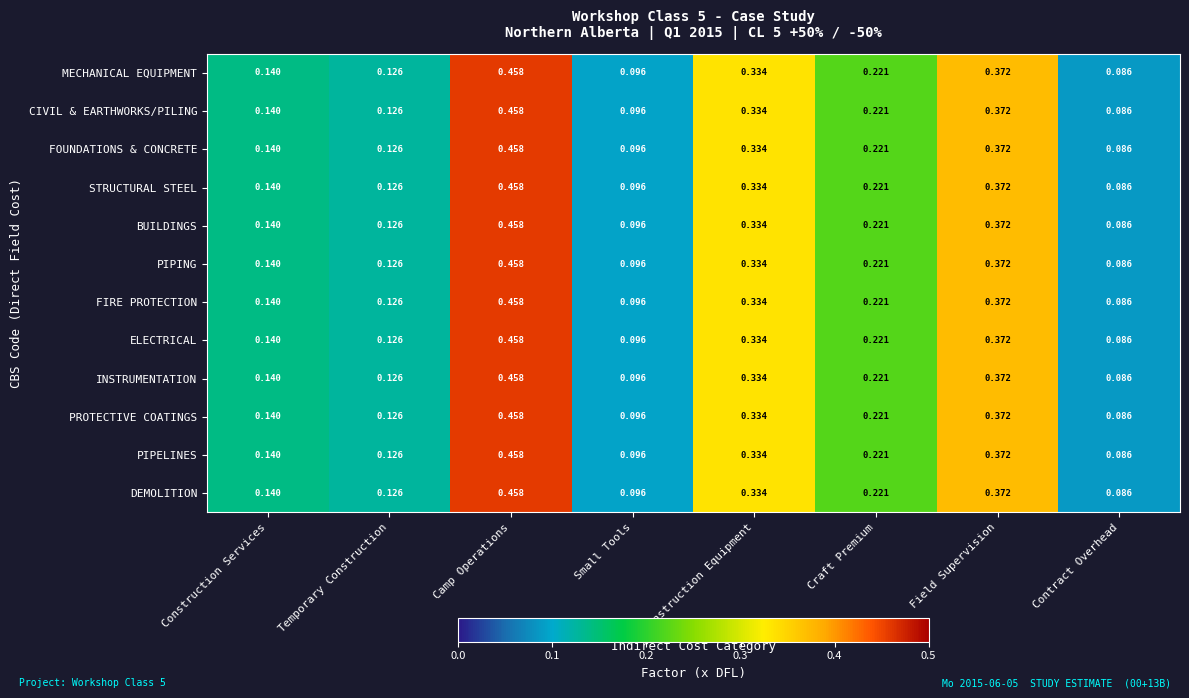

Rank the categories by PIPELINES value from lowest to highest.

Contract Overhead, Small Tools, Temporary Construction, Construction Services, Craft Premium, Construction Equipment, Field Supervision, Camp Operations